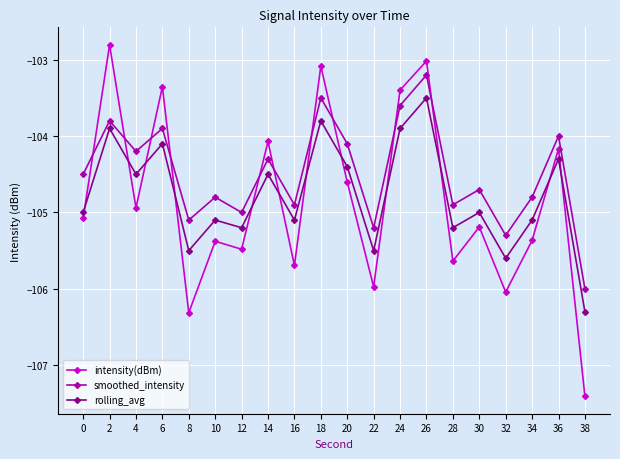

What is the value of the rolling_avg point at the 14th from the left?

-103.5